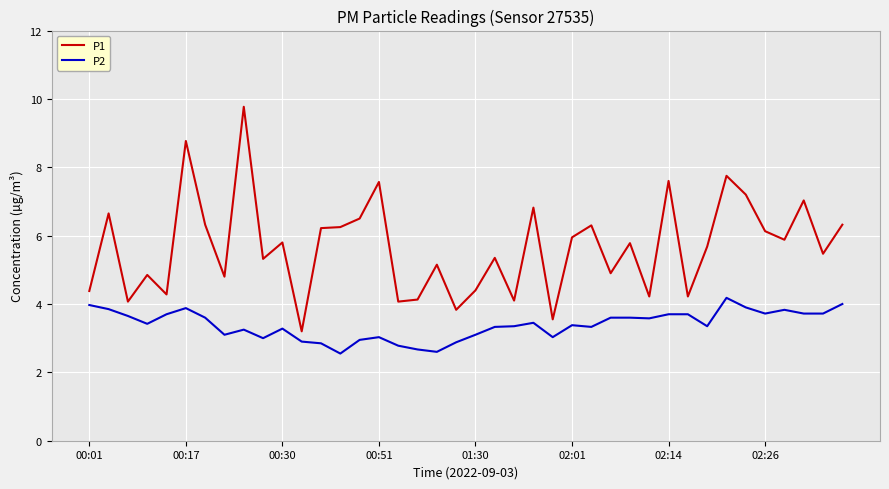

What is the greatest value displayed?

9.8